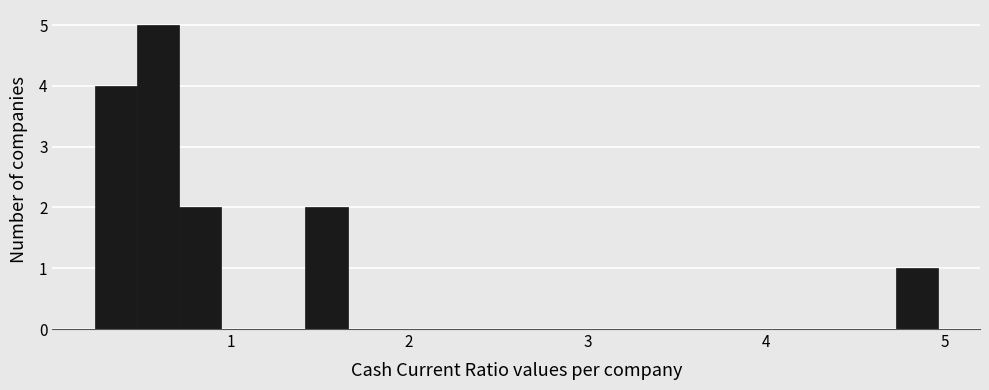

Around what value on the x-axis is the tallest bar? Give the approximate position of its centre, as read against the axis.

0.6